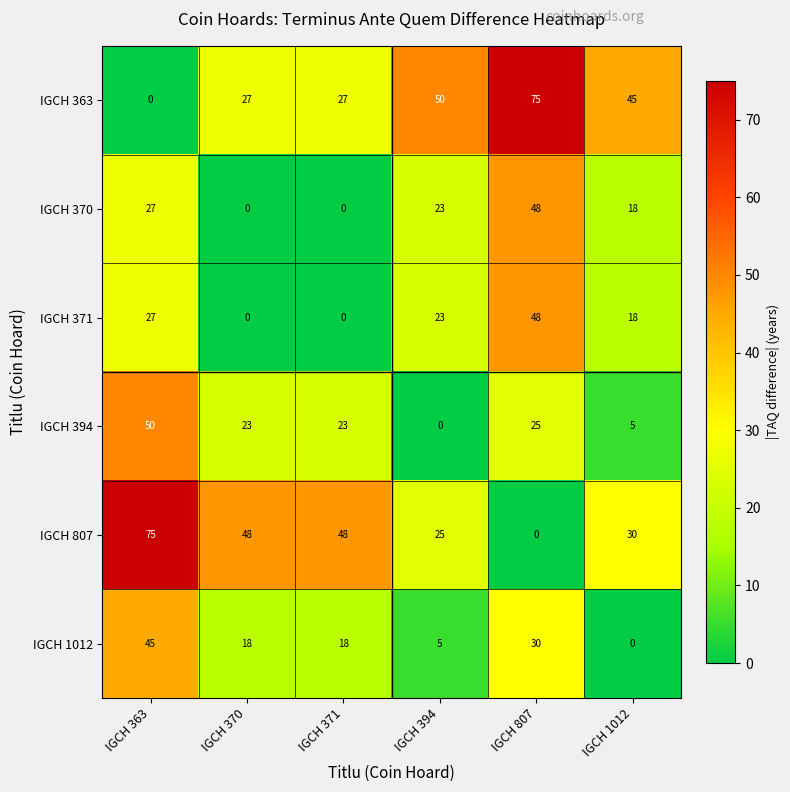

At how many categories does at least one series exceed 23?

6